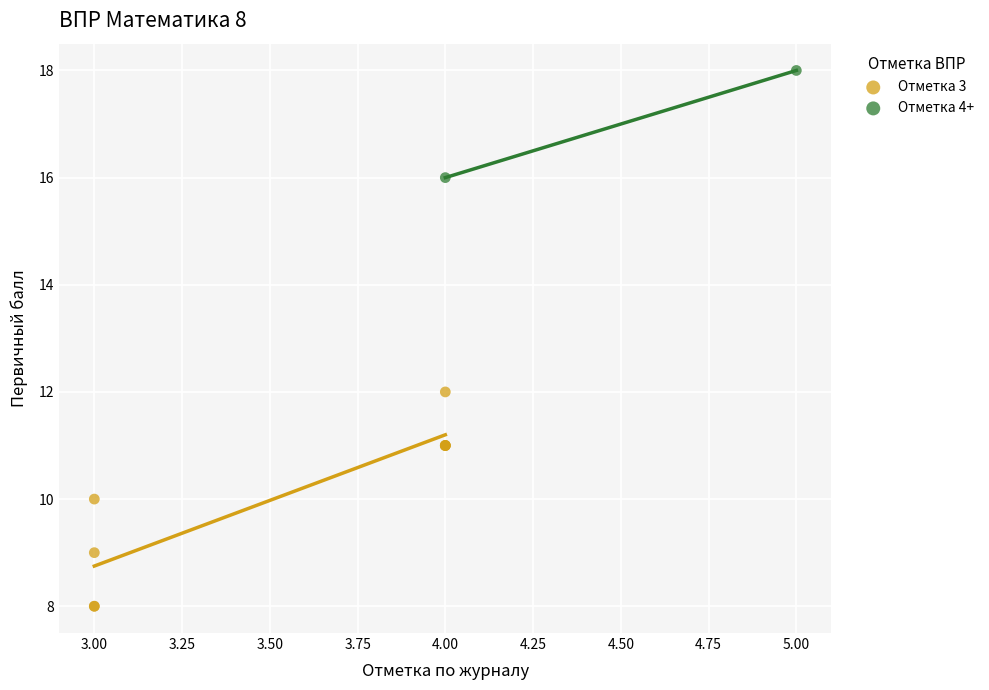

Which series has the widest spread of Y values?

Отметка 3